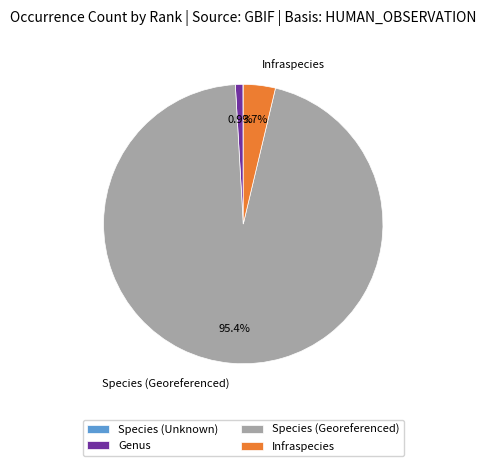

What is the total percentage of Genus and Infraspecies?

4.6%